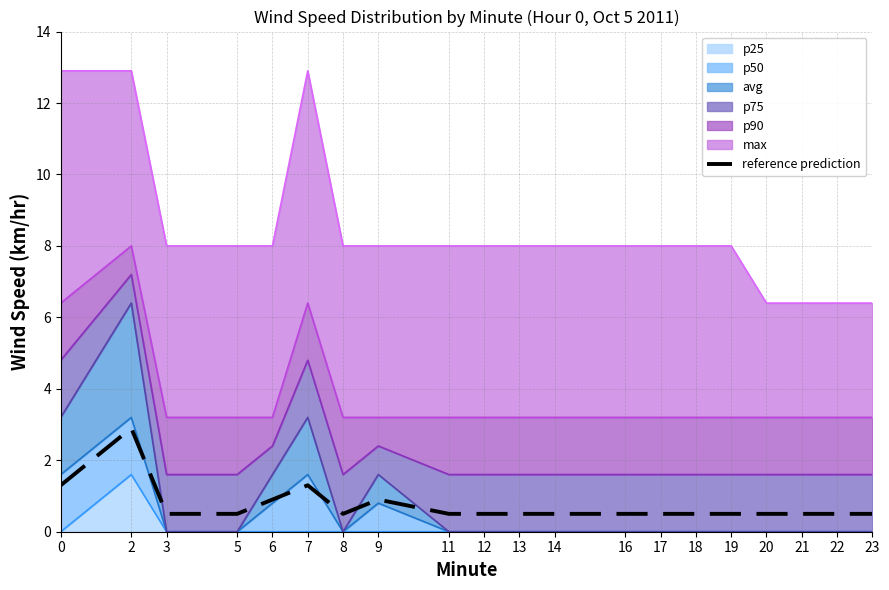

Reading right to left, list all the values displayed in this chart.

23=0.5	22=0.5	21=0.5	20=0.5	19=0.5	18=0.5	17=0.5	16=0.5	14=0.5	13=0.5	12=0.5	11=0.5	9=0.9	8=0.5	7=1.3	6=0.9	5=0.5	3=0.5	2=2.9	0=1.3